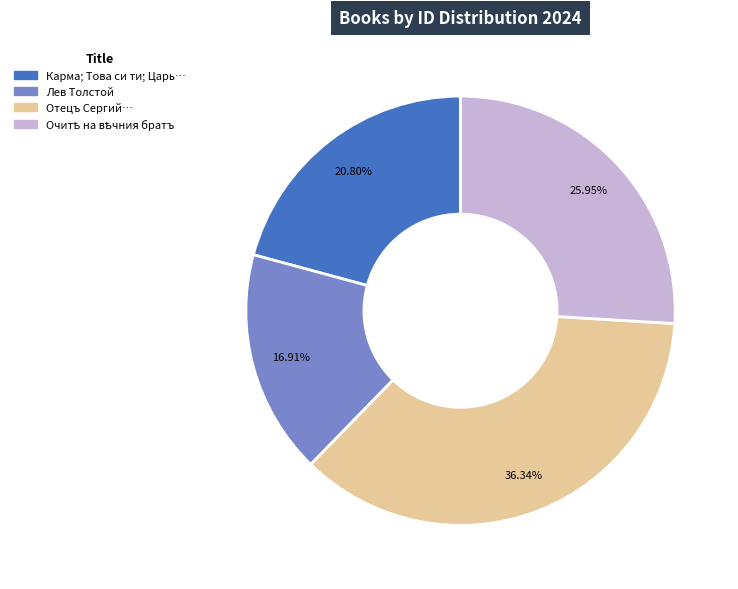

Does any single category account for the majority?

No